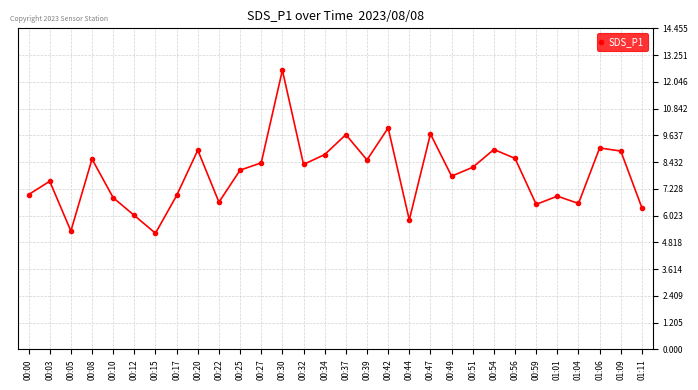

What is the difference between the values at 00:15 and 01:09?

3.7